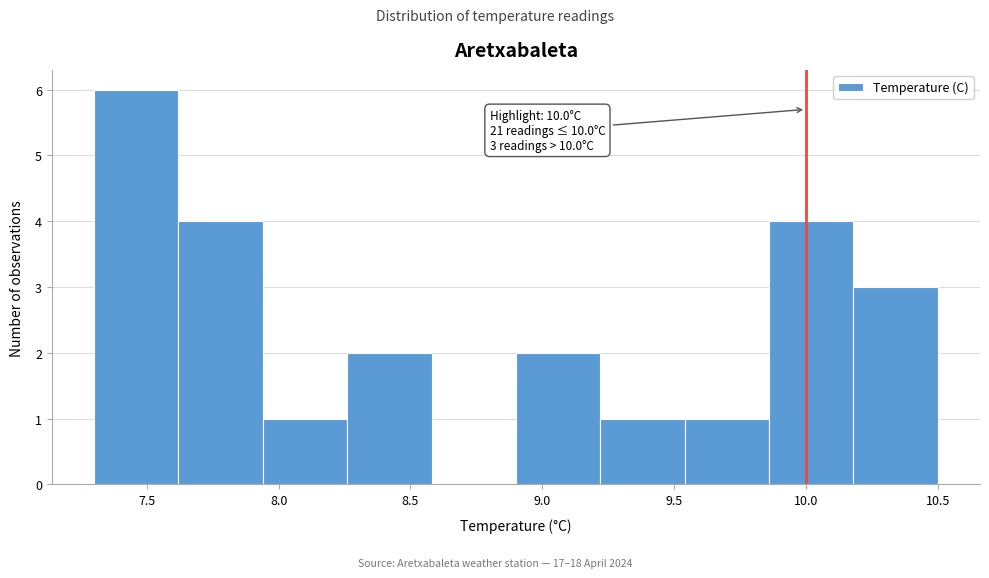

Over which range of the x-axis is the bar tallest?

7.30 to 7.62